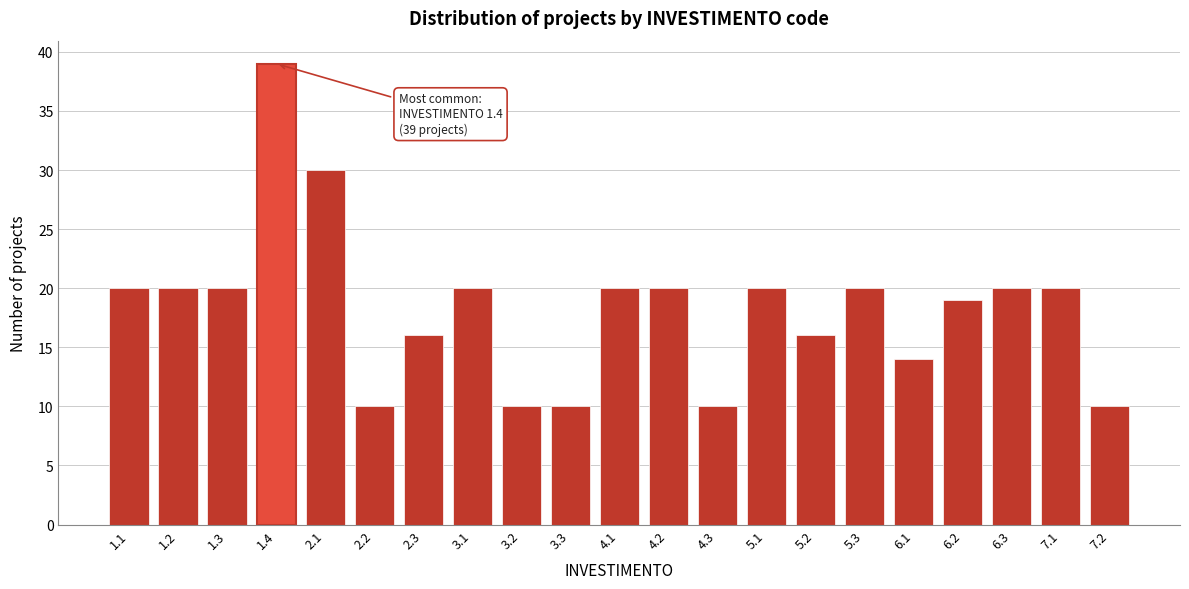

Reading right to left, list all the values displayed in this chart.

10	20	20	19	14	20	16	20	10	20	20	10	10	20	16	10	30	39	20	20	20